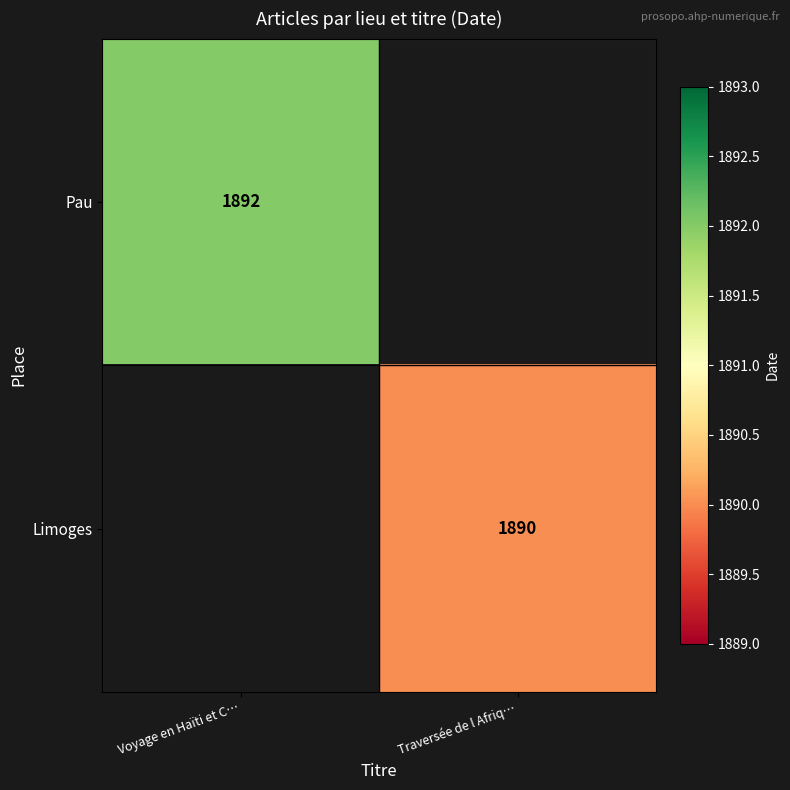

The value of Pau at Voyage en Haïti et C… is 3246. True or false?

False